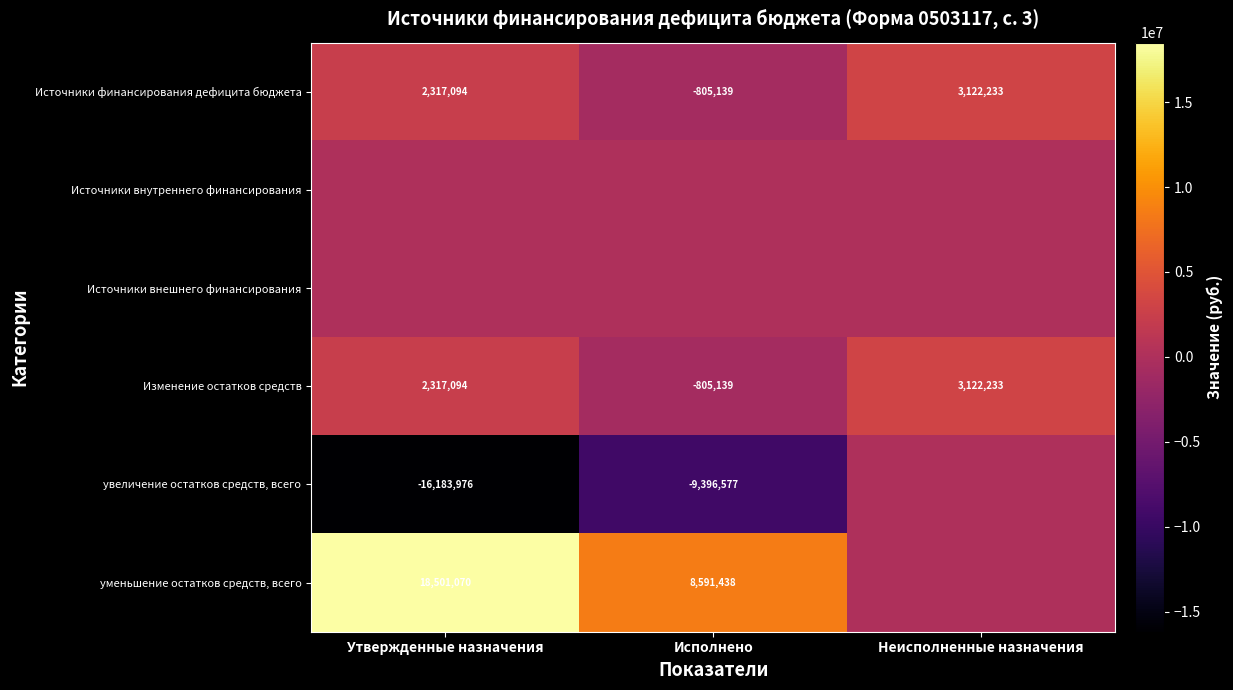

List the labels in order of Источники финансирования дефицита бюджета value, largest first.

Неисполненные назначения, Утвержденные назначения, Исполнено